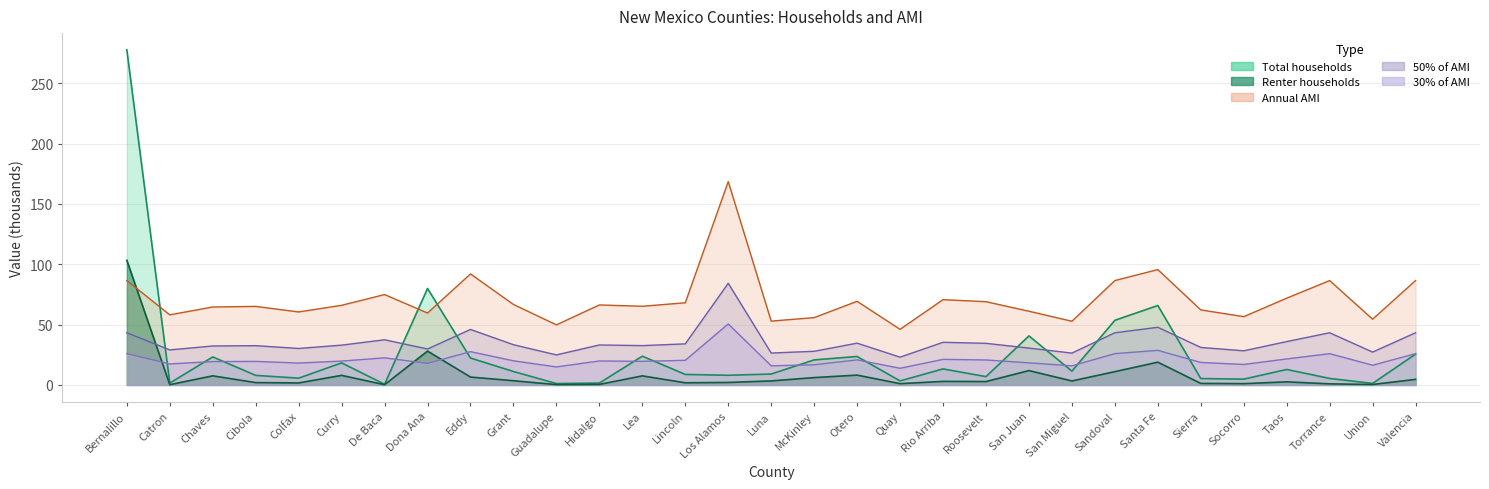

Reading left to right, list all the values displayed in this chart.

Total households: Bernalillo=277.7	Catron=1.5	Chaves=23.2	Cibola=7.9	Colfax=5.6	Curry=18.3	De Baca=0.6	Dona Ana=79.9	Eddy=22.3	Grant=11.1	Guadalupe=1.1	Hidalgo=1.6	Lea=23.9	Lincoln=8.7	Los Alamos=8.0	Luna=9.0	McKinley=20.8	Otero=23.6	Quay=3.4	Rio Arriba=13.3	Roosevelt=6.9	San Juan=40.6	San Miguel=11.5	Sandoval=53.6	Santa Fe=65.9	Sierra=5.3	Socorro=4.8	Taos=12.8	Torrance=5.4	Union=1.3	Valencia=25.6
Renter households: Bernalillo=103.3	Catron=0.2	Chaves=7.6	Cibola=2.0	Colfax=1.7	Curry=7.9	De Baca=0.2	Dona Ana=28.1	Eddy=6.5	Grant=3.5	Guadalupe=0.3	Hidalgo=0.4	Lea=7.5	Lincoln=1.8	Los Alamos=2.1	Luna=3.3	McKinley=6.1	Otero=8.2	Quay=1.1	Rio Arriba=3.0	Roosevelt=2.8	San Juan=11.9	San Miguel=3.3	Sandoval=11.0	Santa Fe=18.9	Sierra=1.3	Socorro=1.1	Taos=2.6	Torrance=0.9	Union=0.4	Valencia=4.6
Annual AMI: Bernalillo=86.5	Catron=58.1	Chaves=64.6	Cibola=65.1	Colfax=60.5	Curry=66.0	De Baca=74.9	Dona Ana=59.6	Eddy=92.0	Grant=66.7	Guadalupe=49.8	Hidalgo=66.3	Lea=65.2	Lincoln=68.1	Los Alamos=168.5	Luna=52.9	McKinley=55.8	Otero=69.3	Quay=46.1	Rio Arriba=70.7	Roosevelt=69.0	San Juan=61.1	San Miguel=52.8	Sandoval=86.5	Santa Fe=95.6	Sierra=62.2	Socorro=56.6	Taos=71.9	Torrance=86.5	Union=54.5	Valencia=86.5
30% of AMI: Bernalillo=43.2	Catron=29.1	Chaves=32.3	Cibola=32.5	Colfax=30.2	Curry=33.0	De Baca=37.5	Dona Ana=29.8	Eddy=46.0	Grant=33.4	Guadalupe=24.9	Hidalgo=33.1	Lea=32.6	Lincoln=34.0	Los Alamos=84.2	Luna=26.4	McKinley=27.9	Otero=34.6	Quay=23.1	Rio Arriba=35.4	Roosevelt=34.5	San Juan=30.6	San Miguel=26.4	Sandoval=43.2	Santa Fe=47.8	Sierra=31.1	Socorro=28.3	Taos=36.0	Torrance=43.2	Union=27.2	Valencia=43.2
50% of AMI: Bernalillo=25.9	Catron=17.4	Chaves=19.4	Cibola=19.5	Colfax=18.1	Curry=19.8	De Baca=22.5	Dona Ana=17.9	Eddy=27.6	Grant=20.0	Guadalupe=14.9	Hidalgo=19.9	Lea=19.6	Lincoln=20.4	Los Alamos=50.5	Luna=15.9	McKinley=16.7	Otero=20.8	Quay=13.8	Rio Arriba=21.2	Roosevelt=20.7	San Juan=18.3	San Miguel=15.8	Sandoval=25.9	Santa Fe=28.7	Sierra=18.7	Socorro=17.0	Taos=21.6	Torrance=25.9	Union=16.4	Valencia=25.9